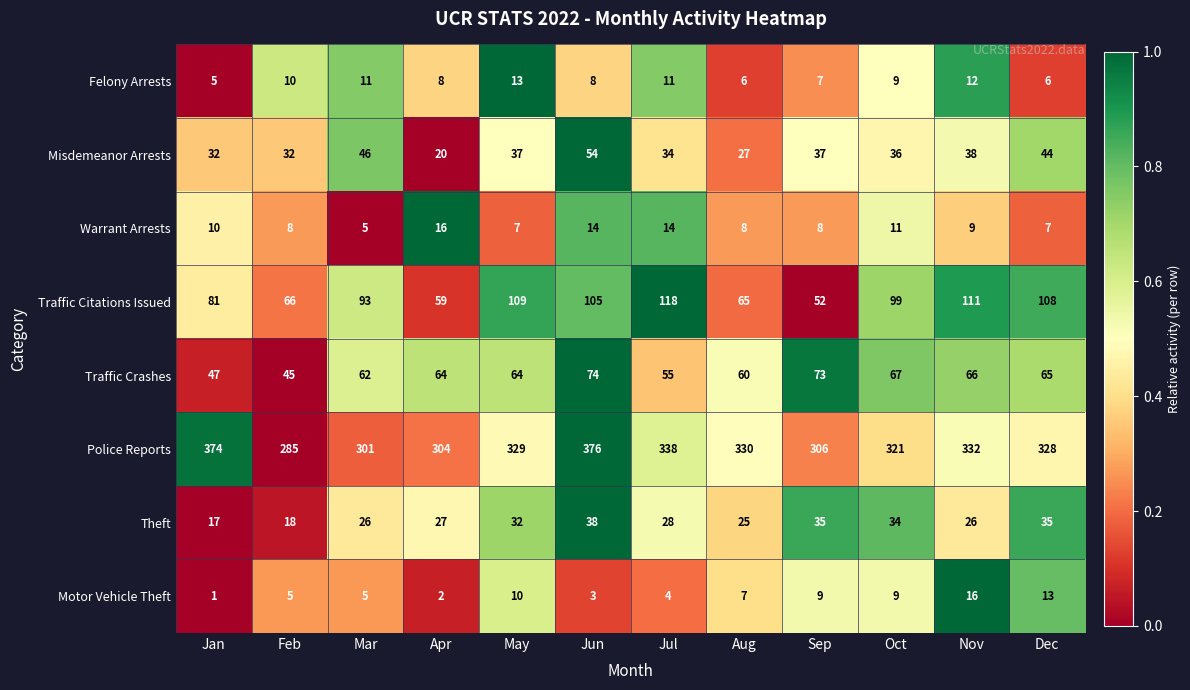

At which label does Warrant Arrests first exceed 9?

Jan